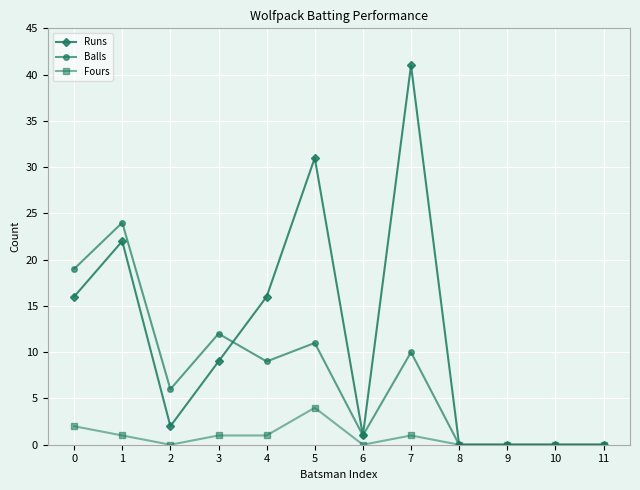

How many data points does each series have?

12